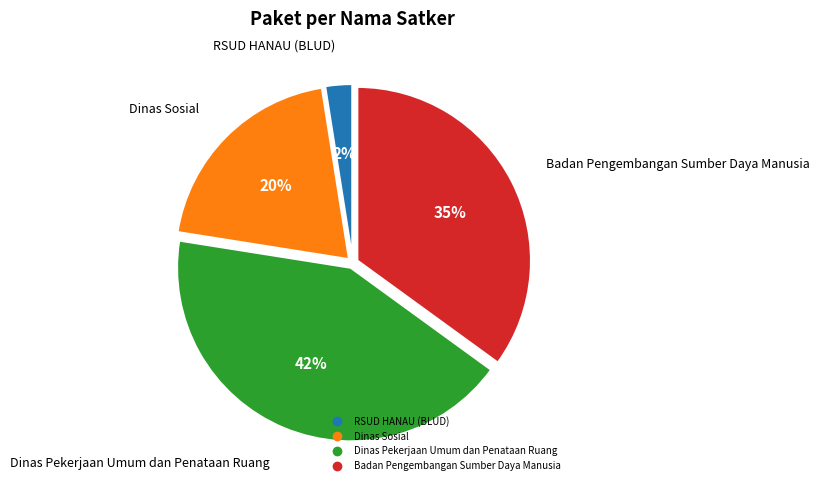

To the nearest percent, what is the average slice percentage?

25%